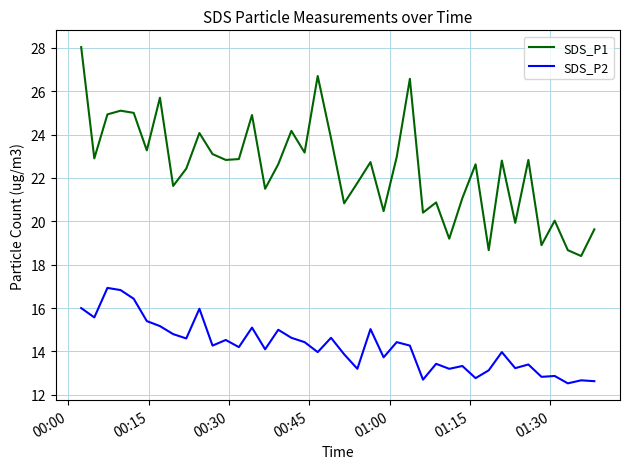

True or false: SDS_P1 and SDS_P2 cross at least once.

False